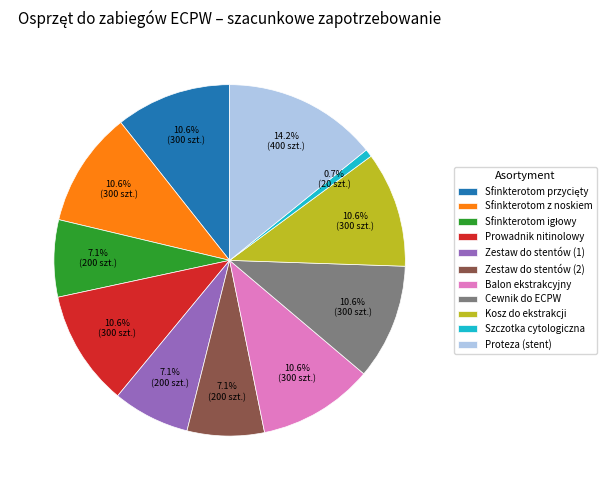

True or false: Zestaw do stentów (2) accounts for 7% of the total.

True